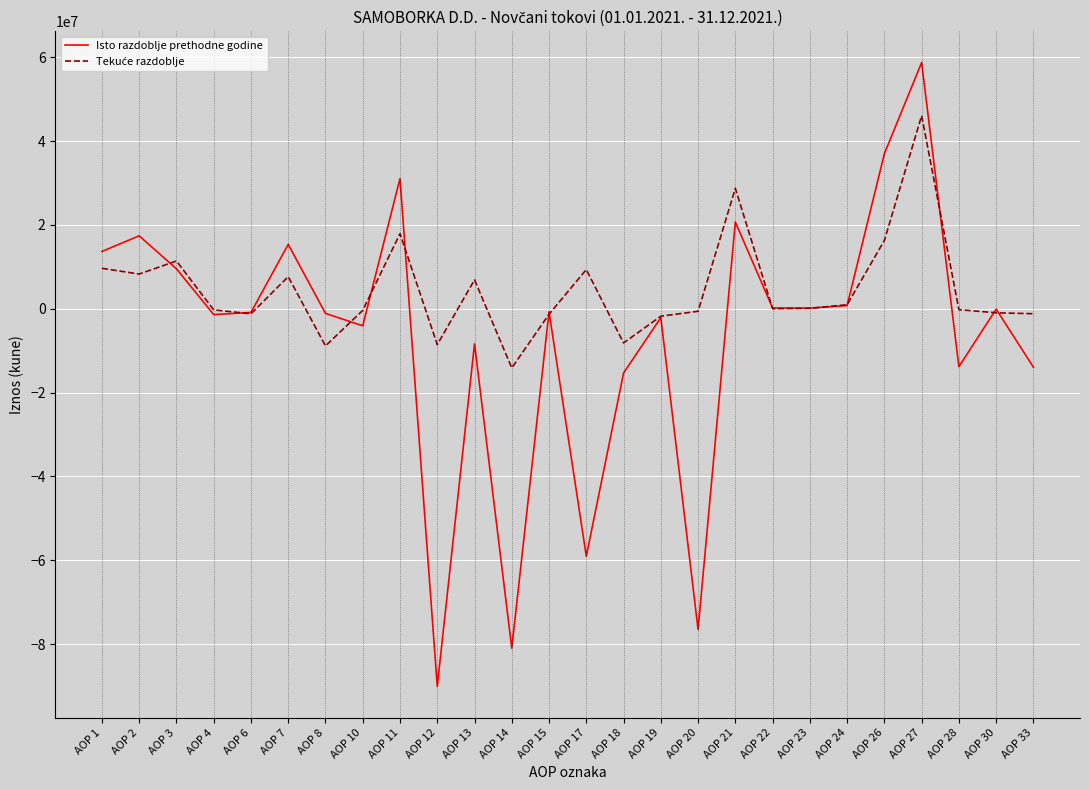

Between AOP 12 and AOP 21, which series saw the biggest shift?

Isto razdoblje prethodne godine